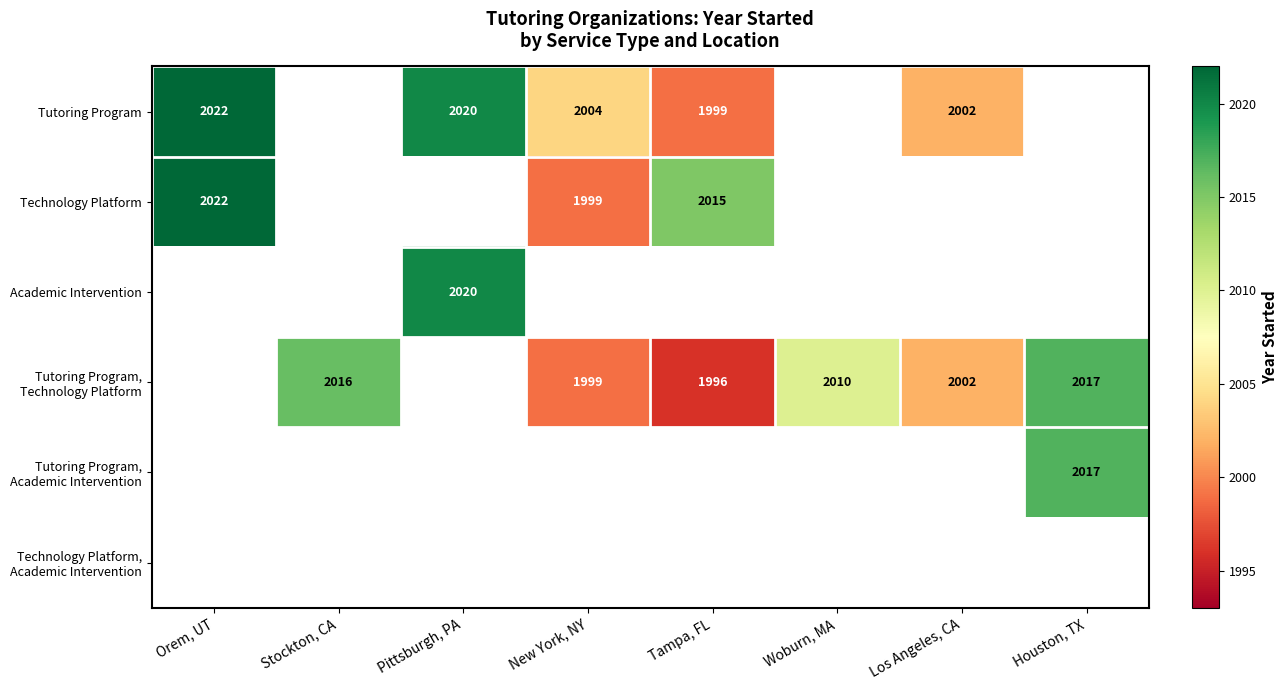

The Tutoring Program series shows 720 at Tampa, FL. True or false?

False